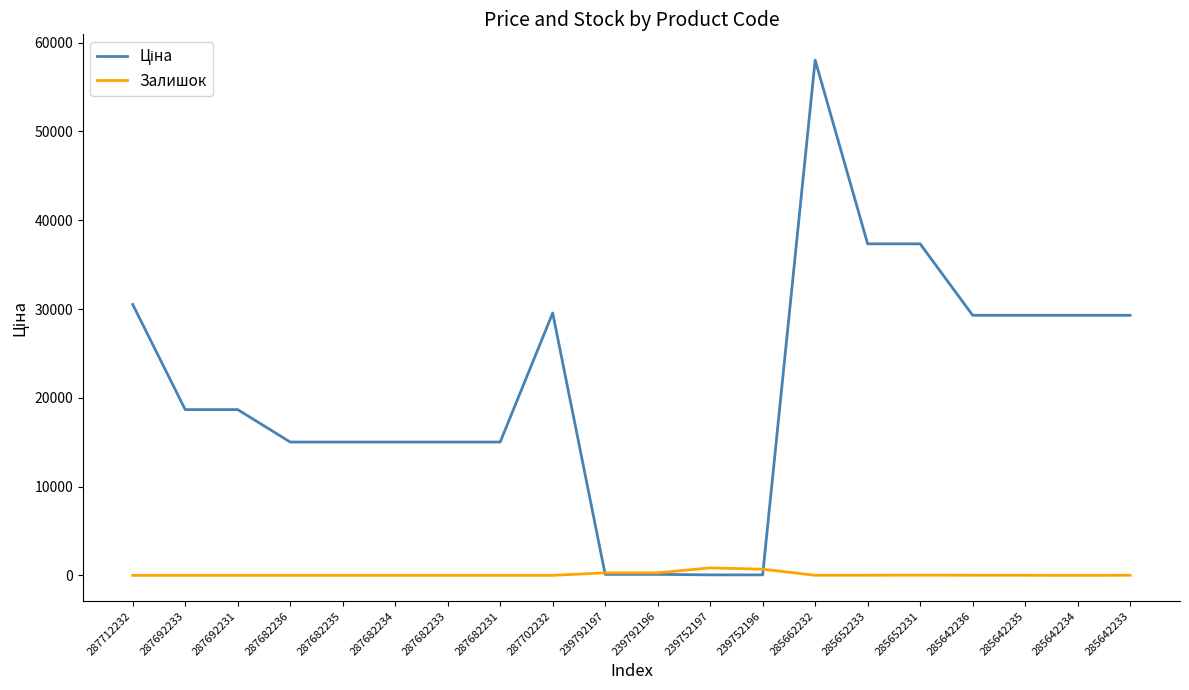

At which category is the sum across all series the highest?

285662232